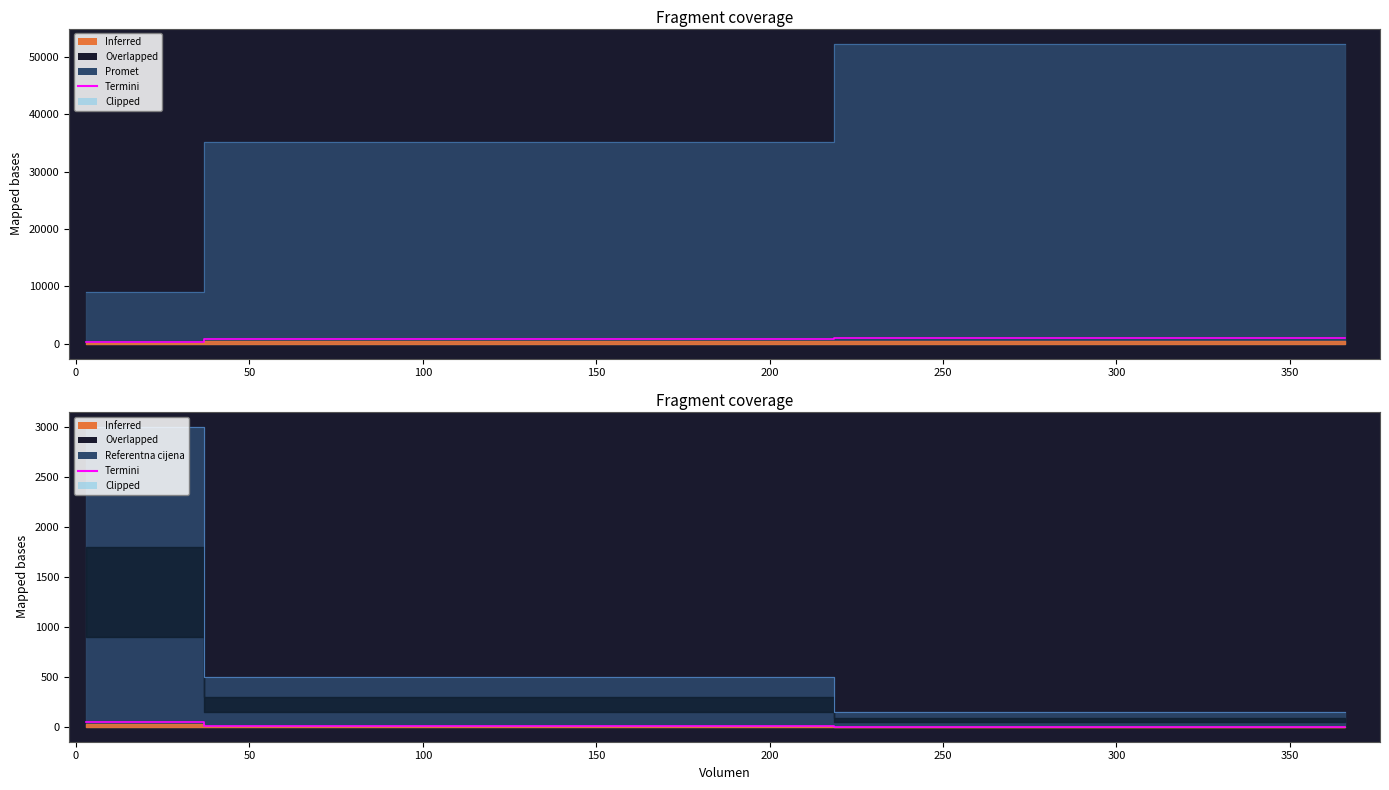

Reading right to left, what are all the values shown in this chart?

Promet: LULG (3)=9000.0	KOTR2 (71)=35080.0	BCIN (366)=52320.0
Referentna cijena: LULG (3)=3000.0	KOTR2 (71)=494.1	BCIN (366)=143.0